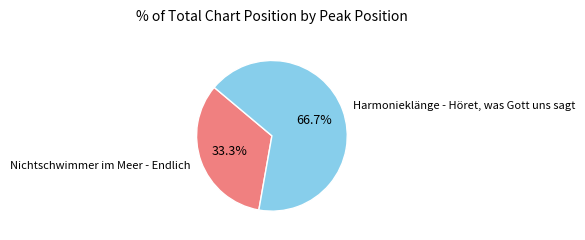

Which slice represents more than half of the pie?

Harmonieklänge - Höret, was Gott uns sagt